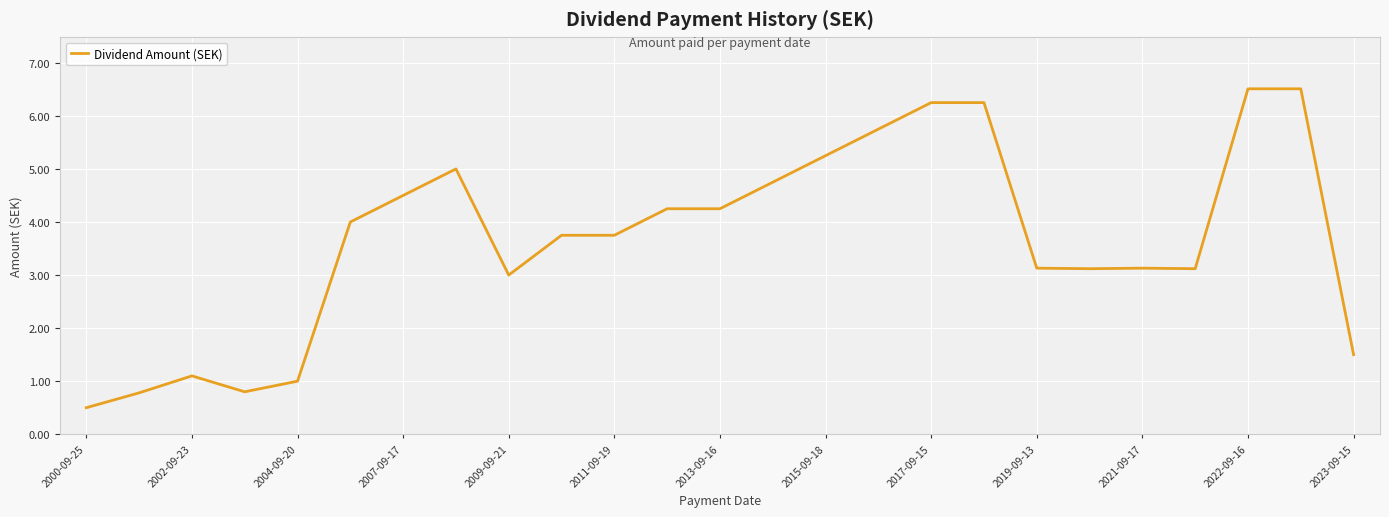

What is the minimum value shown in the chart?

0.5